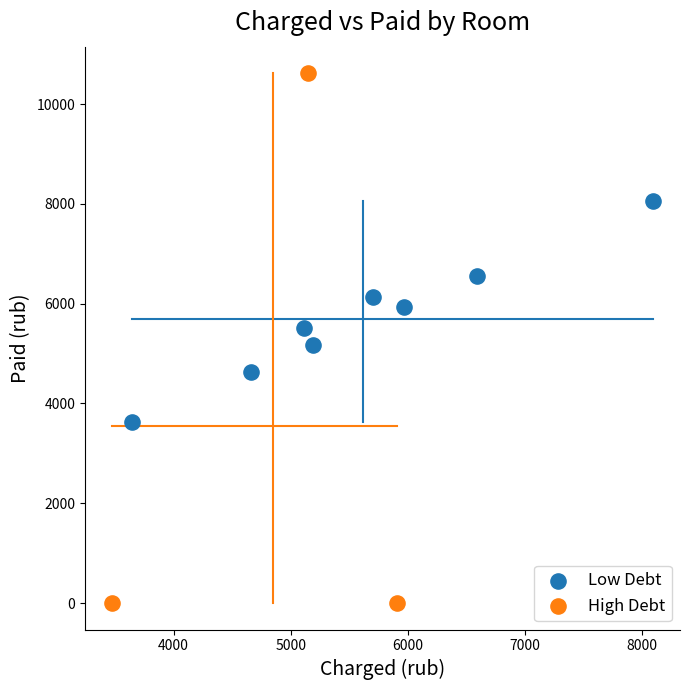

Which series has the widest spread of Y values?

High Debt